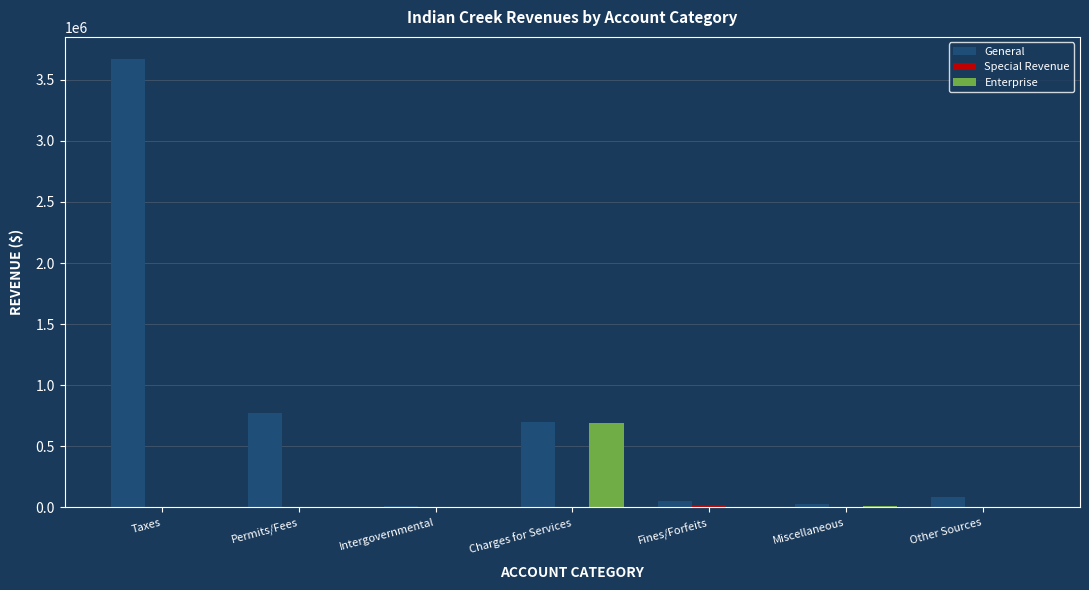

At which label does General reach its peak?

Taxes